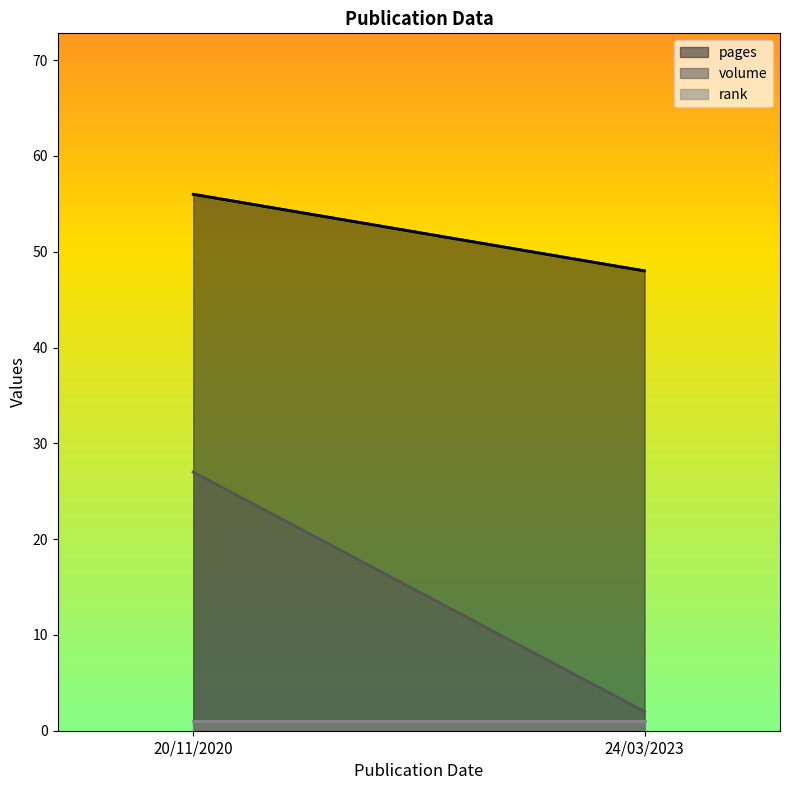

Between 20/11/2020 and 24/03/2023, which series saw the biggest shift?

volume